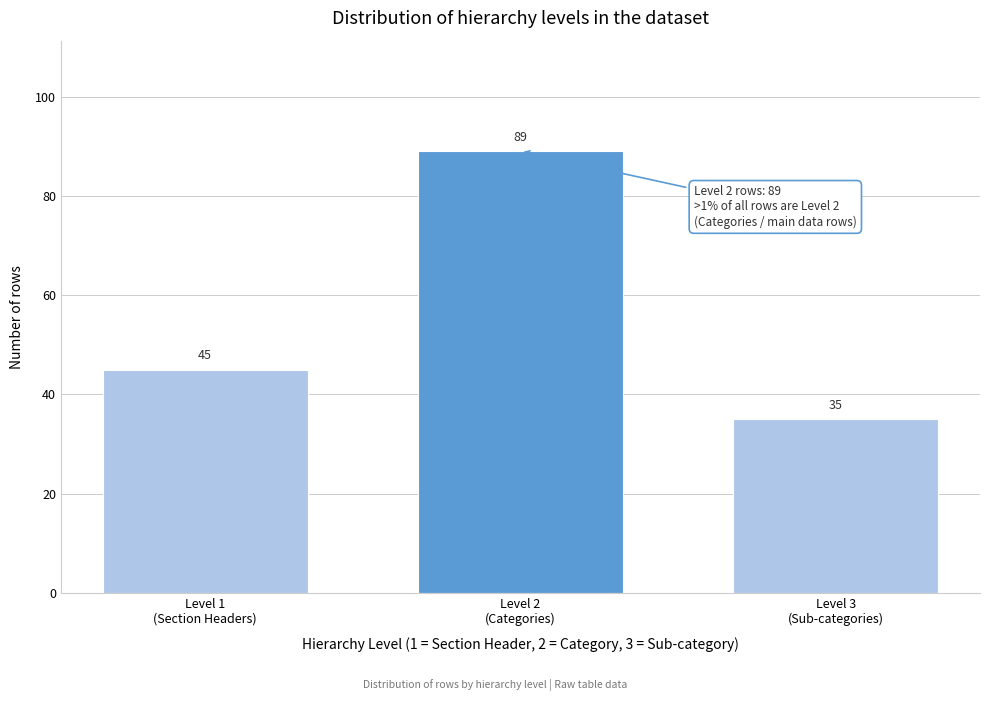

Reading right to left, list all the values displayed in this chart.

35	89	45